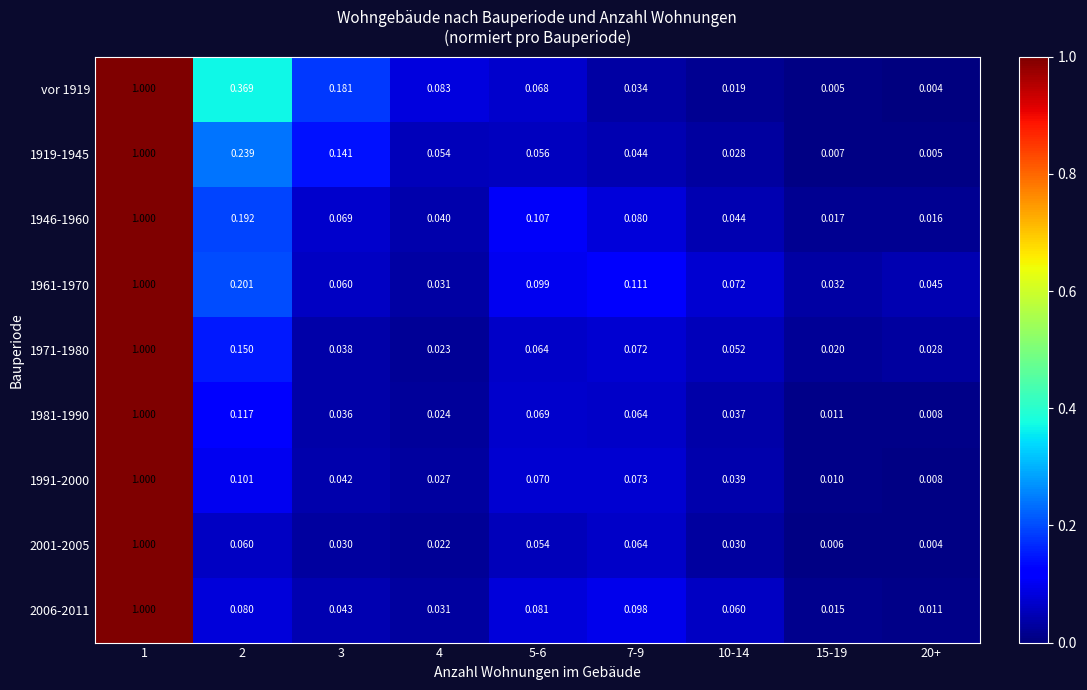

Is the value of 1946-1960 at 5-6 greater than the value of 2006-2011 at 3?

Yes